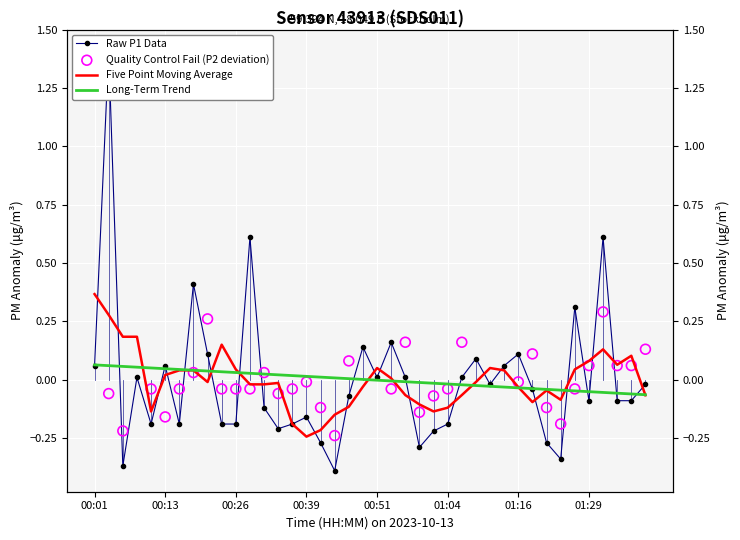

What is the change in value from 20 to 21?

+0.2